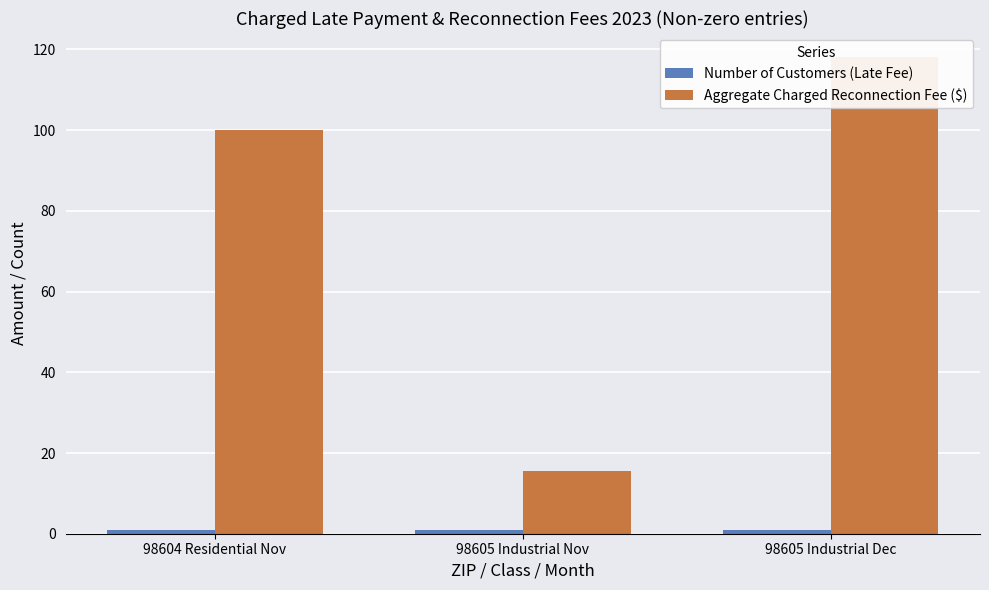

What are all the series names shown in the legend?

Number of Customers (Late Fee), Aggregate Charged Reconnection Fee ($)